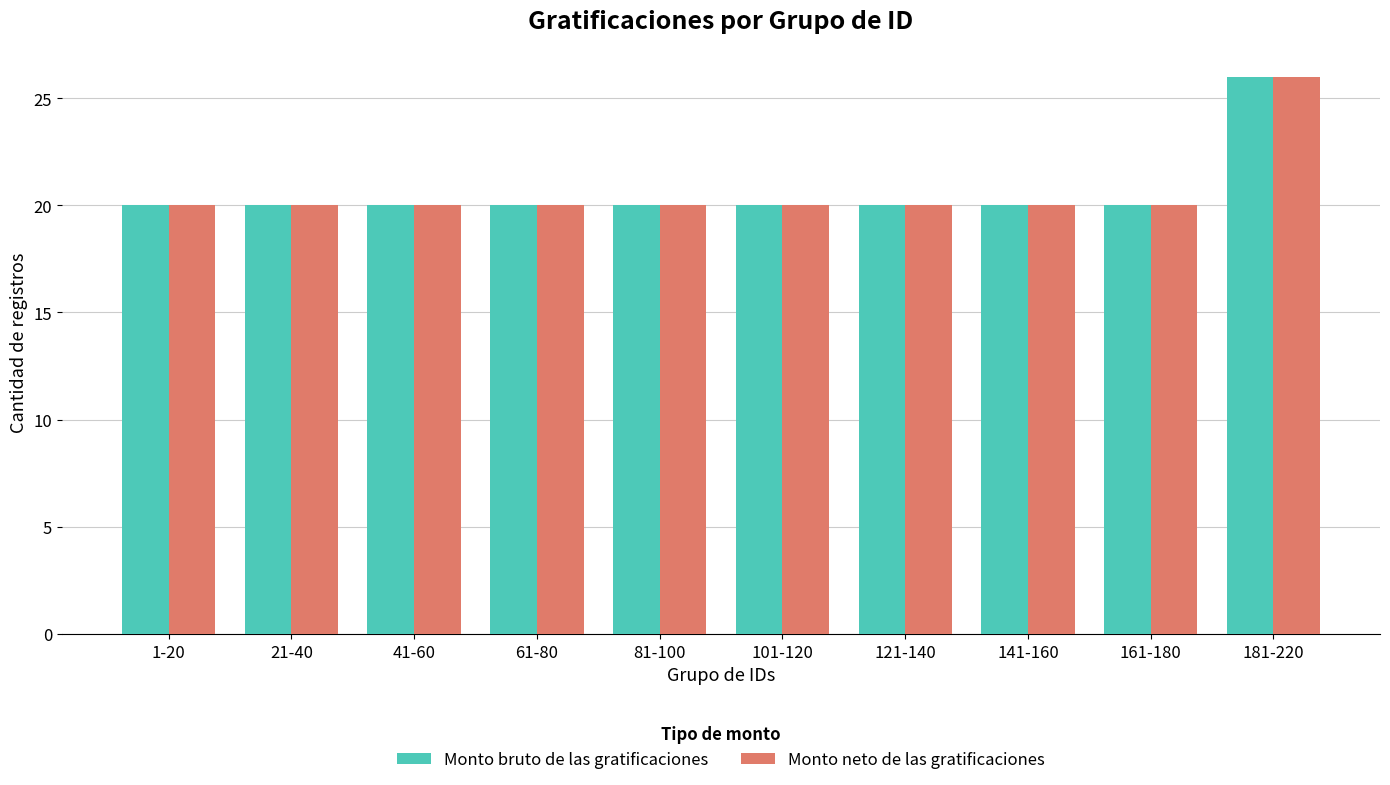

At which category is the sum across all series the highest?

181-220